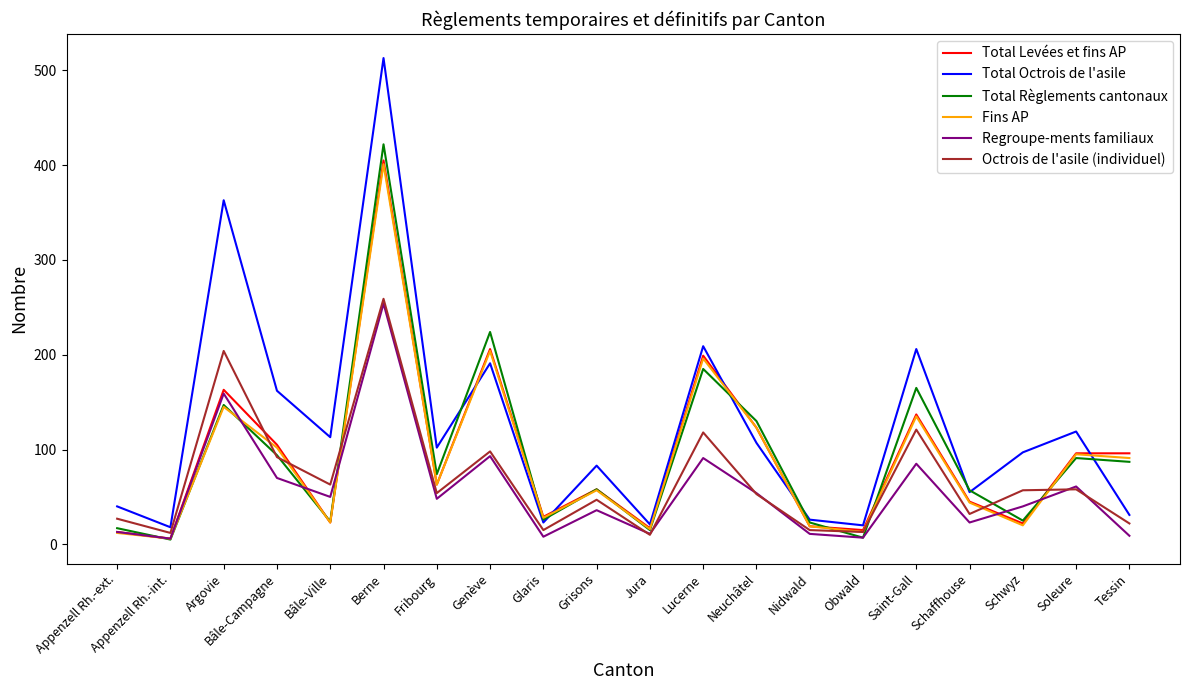

Which series has the widest spread of values?

Total Octrois de l'asile